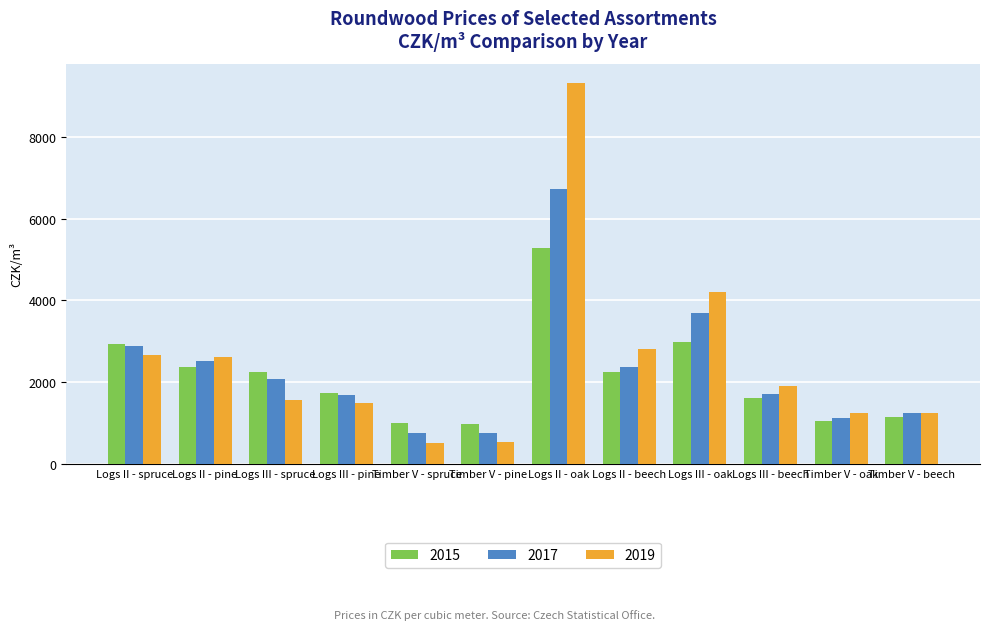

What is the value of the 2017 bar at the 11th from the left?

1115